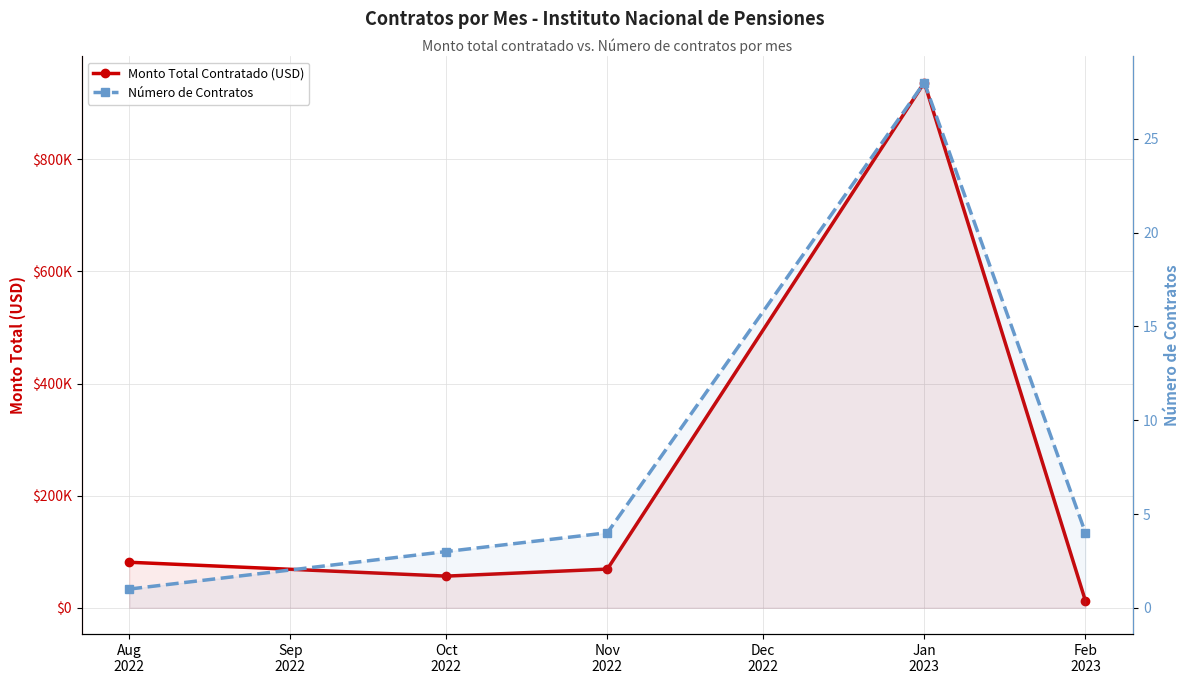

How many data points does each series have?

5